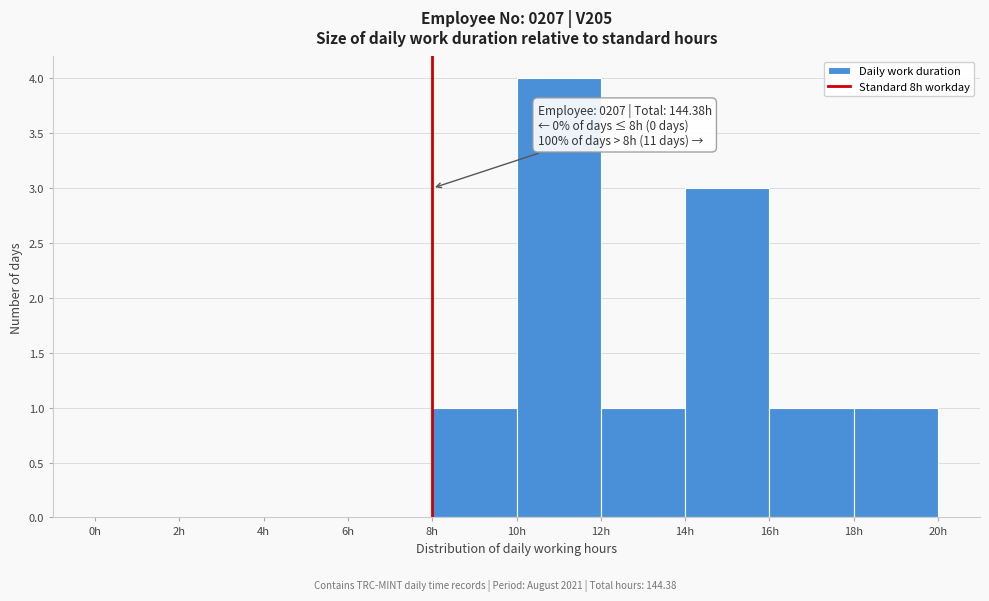

Over which range of the x-axis is the bar tallest?

10 to 12